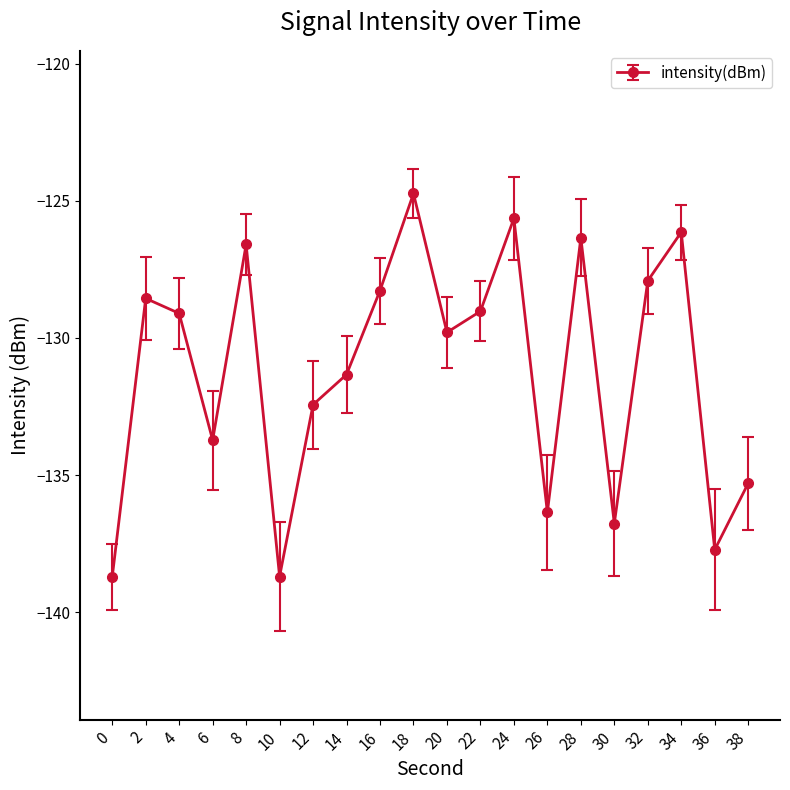

Where does the data first go above -129?

2